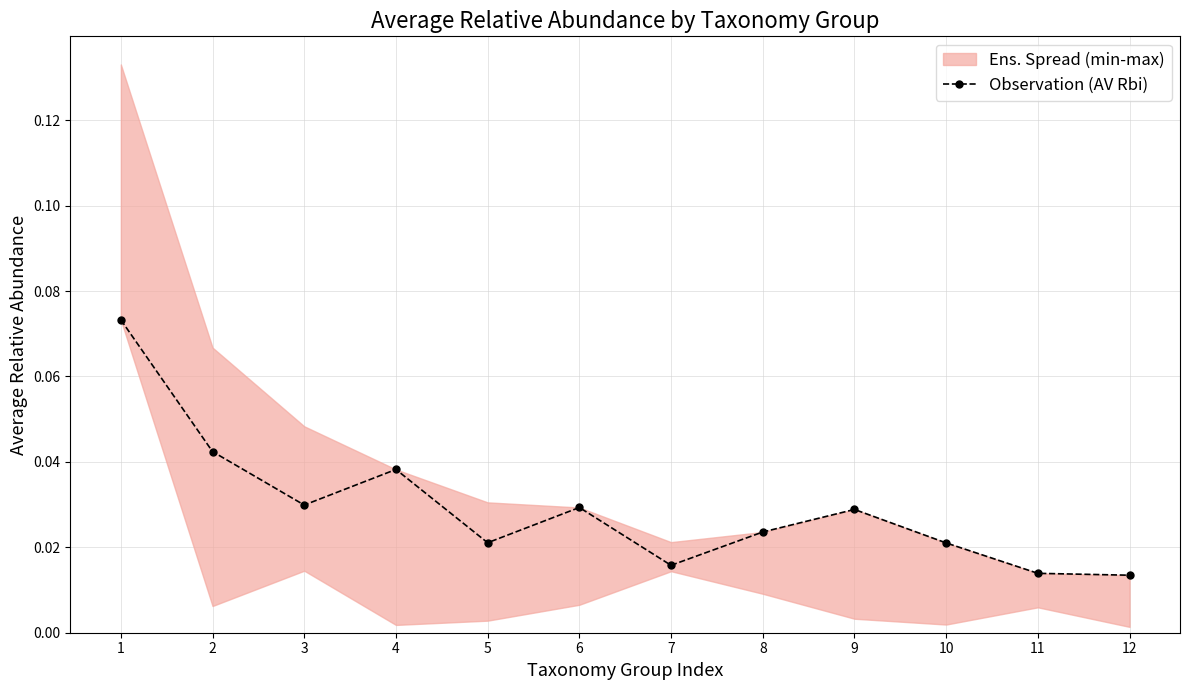

Which category has the lowest value across all series?

12